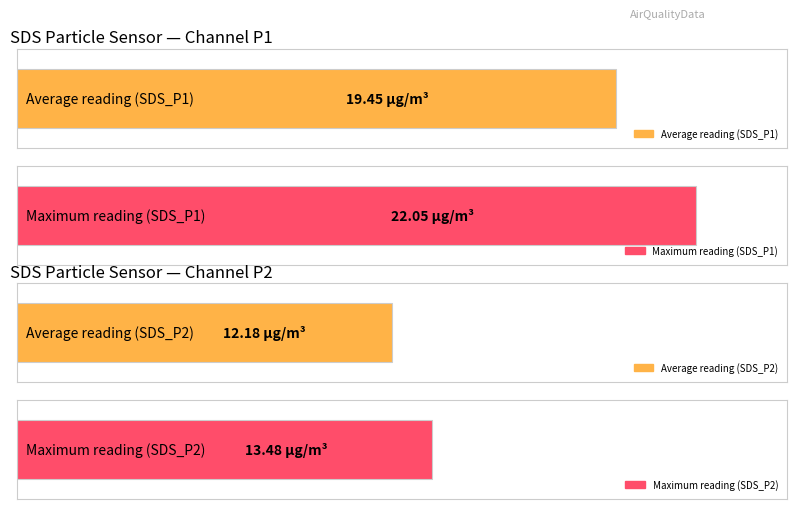

Are the bars horizontal?

Yes